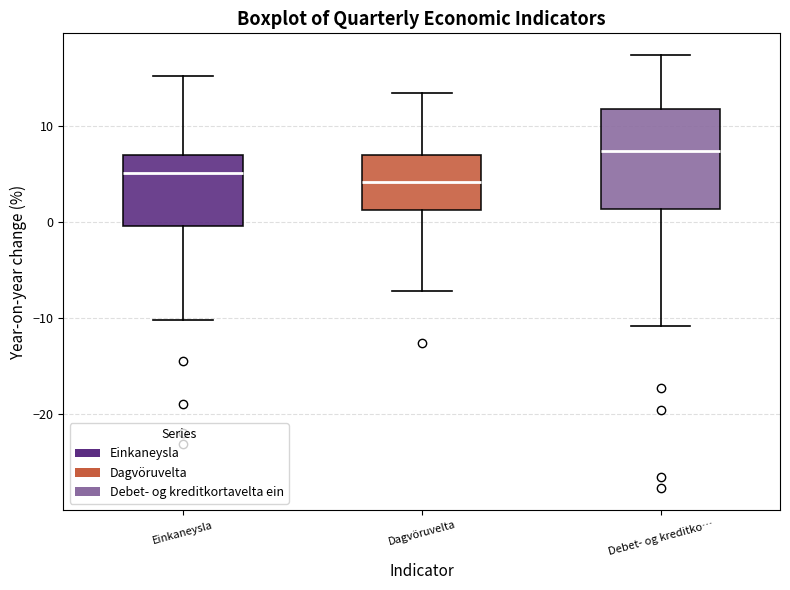

Which box's median line is the highest?

Debet- og kreditko…